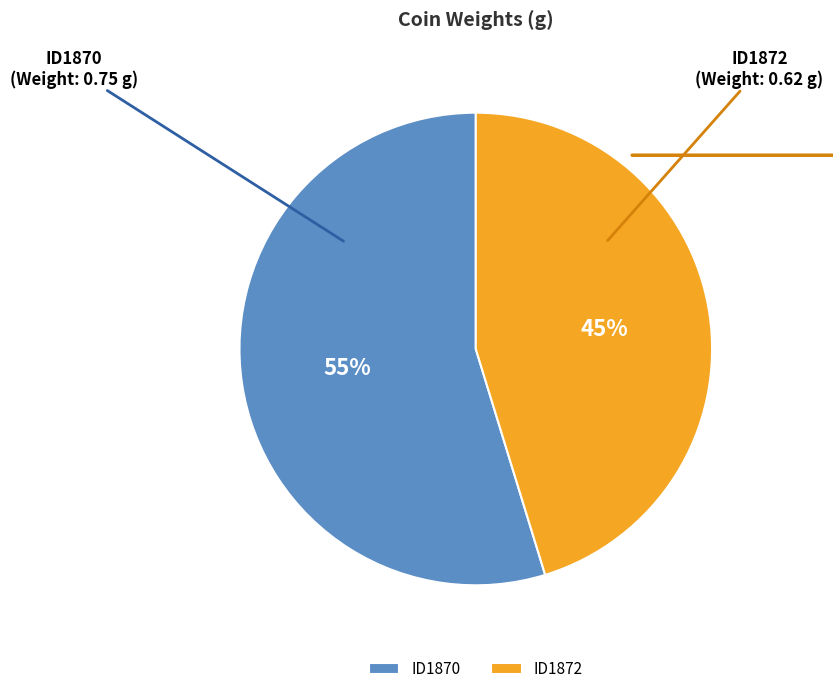

To the nearest percent, what is the combined percentage of ID1872 and ID1870?

100%